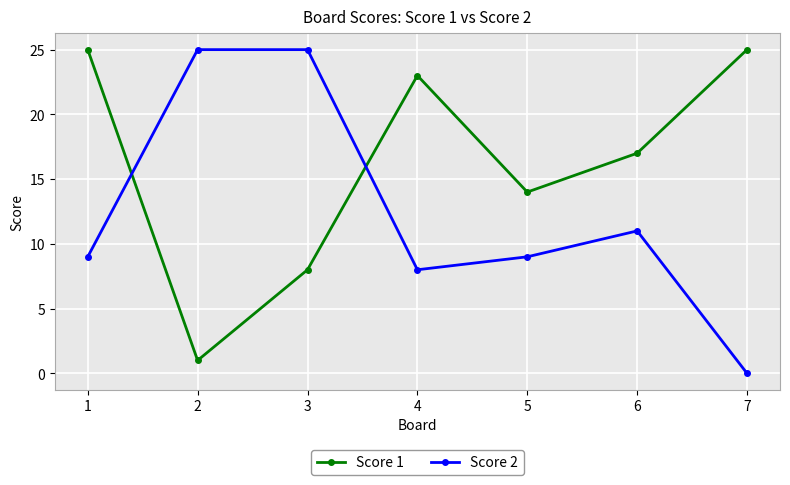

Reading right to left, what are all the values shown in this chart?

Score 1: 7=25	6=17	5=14	4=23	3=8	2=1	1=25
Score 2: 7=0	6=11	5=9	4=8	3=25	2=25	1=9